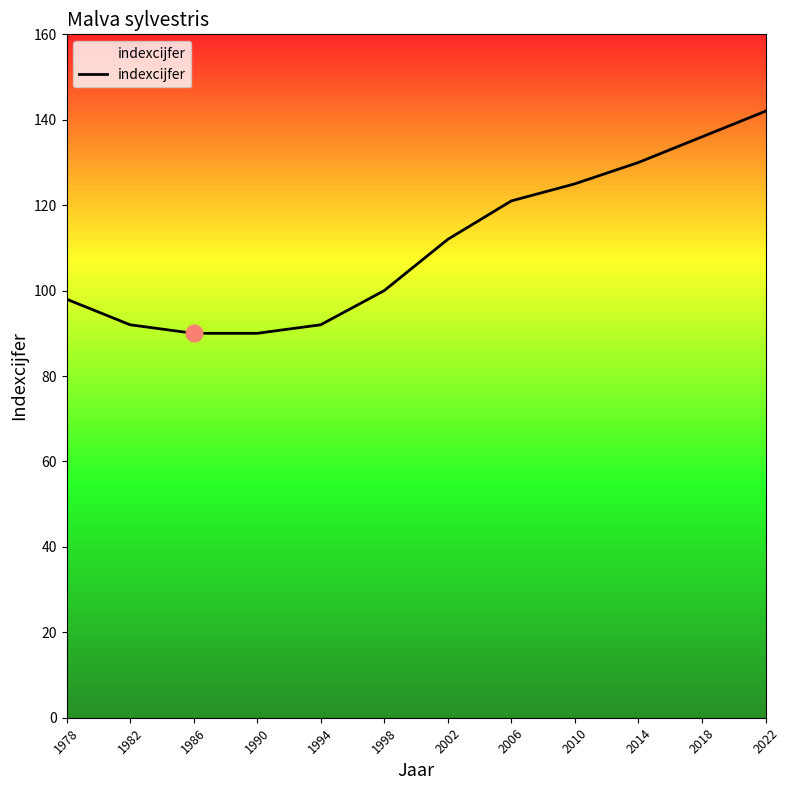

The value at 2022 is 142. True or false?

True